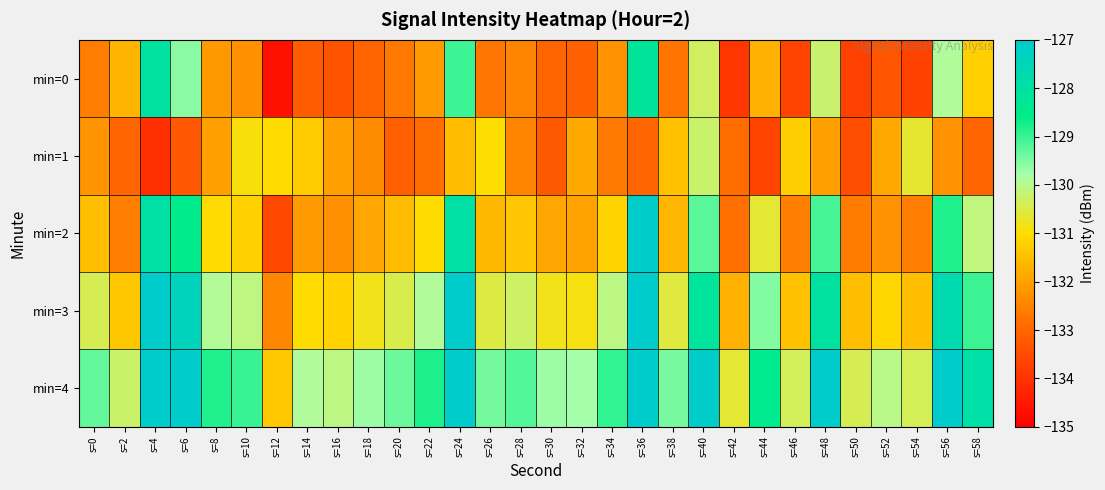

Reading left to right, transcribe all the data shown in this chart.

min=0: s=0=-132.6	s=2=-131.7	s=4=-128.0	s=6=-129.6	s=8=-132.1	s=10=-132.3	s=12=-134.7	s=14=-133.2	s=16=-133.4	s=18=-133.0	s=20=-132.7	s=22=-132.1	s=24=-129.0	s=26=-132.7	s=28=-132.5	s=30=-133.0	s=32=-133.1	s=34=-132.3	s=36=-128.2	s=38=-132.7	s=40=-130.3	s=42=-133.9	s=44=-131.7	s=46=-133.7	s=48=-130.2	s=50=-133.7	s=52=-133.3	s=54=-133.7	s=56=-129.9	s=58=-131.2
min=1: s=0=-132.2	s=2=-133.0	s=4=-134.1	s=6=-133.3	s=8=-132.0	s=10=-130.9	s=12=-131.0	s=14=-131.3	s=16=-132.0	s=18=-132.4	s=20=-133.1	s=22=-132.9	s=24=-131.5	s=26=-131.0	s=28=-132.5	s=30=-133.2	s=32=-131.9	s=34=-132.7	s=36=-133.0	s=38=-131.5	s=40=-130.2	s=42=-132.9	s=44=-133.7	s=46=-131.2	s=48=-132.0	s=50=-133.5	s=52=-131.9	s=54=-130.7	s=56=-132.2	s=58=-133.0
min=2: s=0=-131.5	s=2=-132.6	s=4=-127.9	s=6=-128.5	s=8=-131.0	s=10=-131.2	s=12=-133.6	s=14=-132.1	s=16=-132.3	s=18=-131.9	s=20=-131.6	s=22=-131.0	s=24=-127.9	s=26=-131.6	s=28=-131.4	s=30=-131.9	s=32=-132.0	s=34=-131.2	s=36=-127.1	s=38=-131.6	s=40=-129.2	s=42=-132.8	s=44=-130.6	s=46=-132.6	s=48=-129.1	s=50=-132.6	s=52=-132.2	s=54=-132.6	s=56=-128.8	s=58=-130.1
min=3: s=0=-130.4	s=2=-131.4	s=4=-126.8	s=6=-127.4	s=8=-129.9	s=10=-130.1	s=12=-132.5	s=14=-131.0	s=16=-131.2	s=18=-130.8	s=20=-130.5	s=22=-129.9	s=24=-126.8	s=26=-130.5	s=28=-130.3	s=30=-130.8	s=32=-130.9	s=34=-130.1	s=36=-126.0	s=38=-130.5	s=40=-128.1	s=42=-131.7	s=44=-129.5	s=46=-131.5	s=48=-128.0	s=50=-131.5	s=52=-131.1	s=54=-131.5	s=56=-127.7	s=58=-129.0
min=4: s=0=-129.3	s=2=-130.3	s=4=-125.7	s=6=-126.3	s=8=-128.8	s=10=-129.0	s=12=-131.4	s=14=-129.9	s=16=-130.1	s=18=-129.7	s=20=-129.4	s=22=-128.8	s=24=-125.7	s=26=-129.4	s=28=-129.2	s=30=-129.7	s=32=-129.8	s=34=-129.0	s=36=-124.9	s=38=-129.4	s=40=-127.0	s=42=-130.6	s=44=-128.4	s=46=-130.4	s=48=-126.9	s=50=-130.4	s=52=-130.0	s=54=-130.4	s=56=-126.6	s=58=-127.9